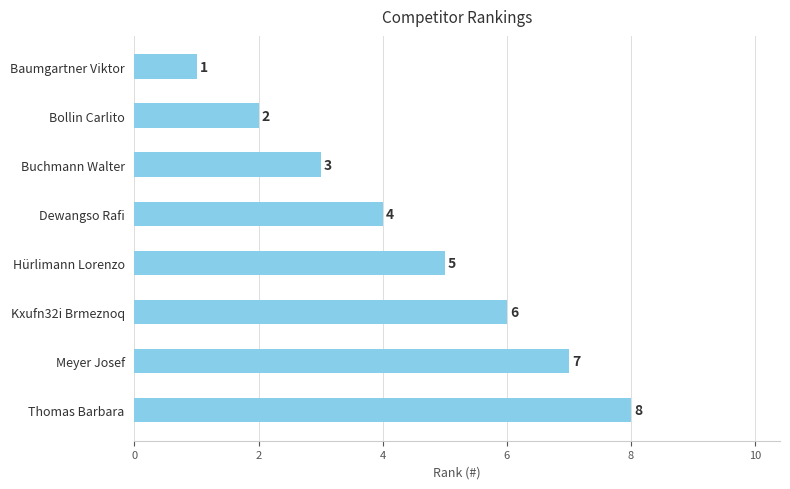

How many data points are less than 5?

4